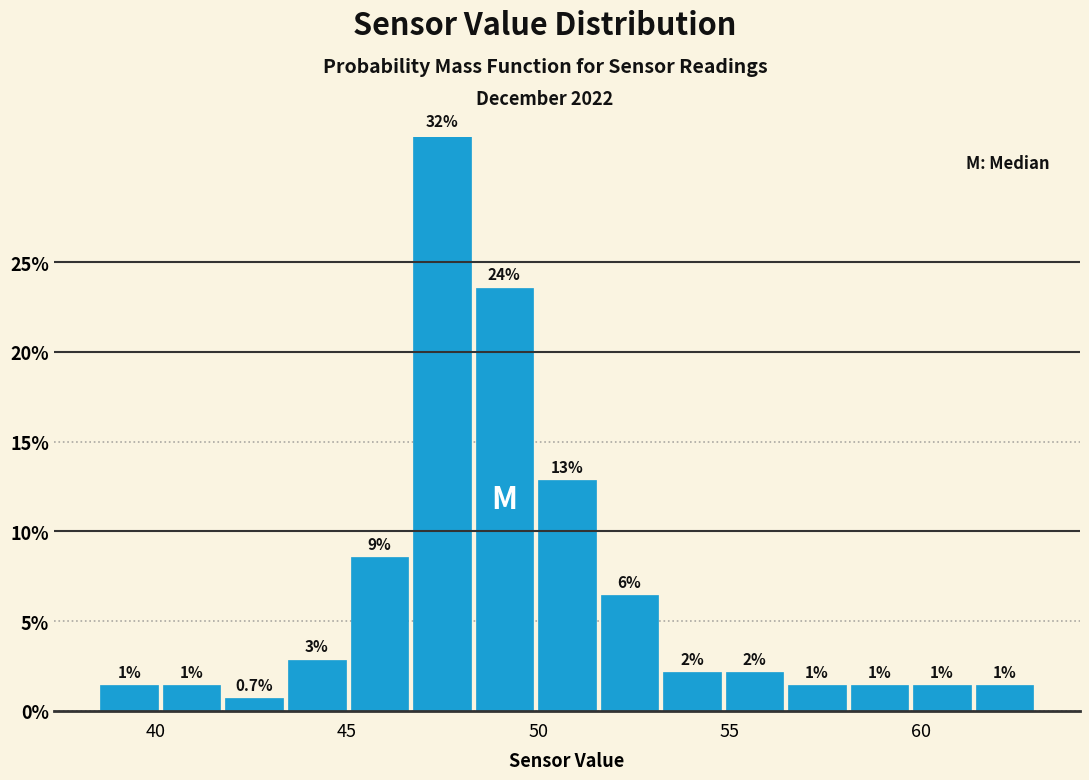

Around what value on the x-axis is the tallest bar? Give the approximate position of its centre, as read against the axis.

47.5